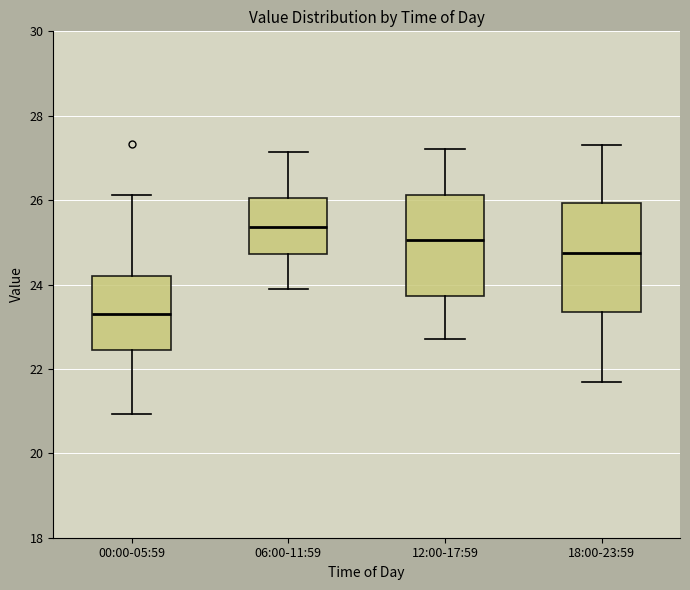

Reading left to right, transcribe this box plot: for each box, give where its median line is, the range the box spans, and where its two whiskers end, as read against the y-axis. The values are not printed on the chart, so give them approximately, as read against the axis.

00:00-05:59: median 23.4, box 22.4 to 24.2, whiskers 21.0 to 26.2
06:00-11:59: median 25.4, box 24.8 to 26.0, whiskers 24.0 to 27.2
12:00-17:59: median 25.0, box 23.8 to 26.2, whiskers 22.8 to 27.2
18:00-23:59: median 24.8, box 23.4 to 26.0, whiskers 21.8 to 27.4